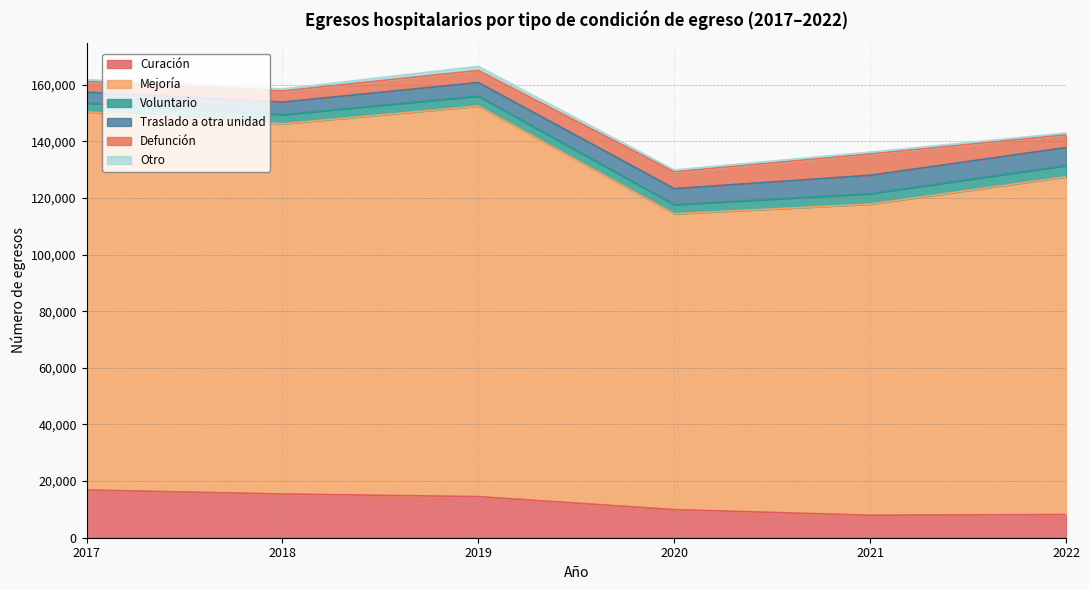

In Defunción, how many points are higher than both neighbors (excluding endpoints)?

1